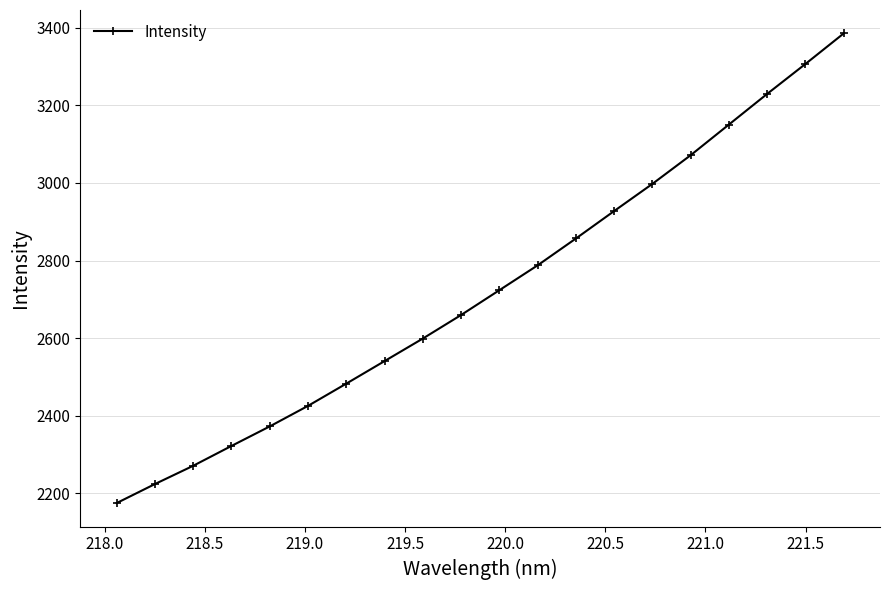

What is the smallest value displayed?

2175.1